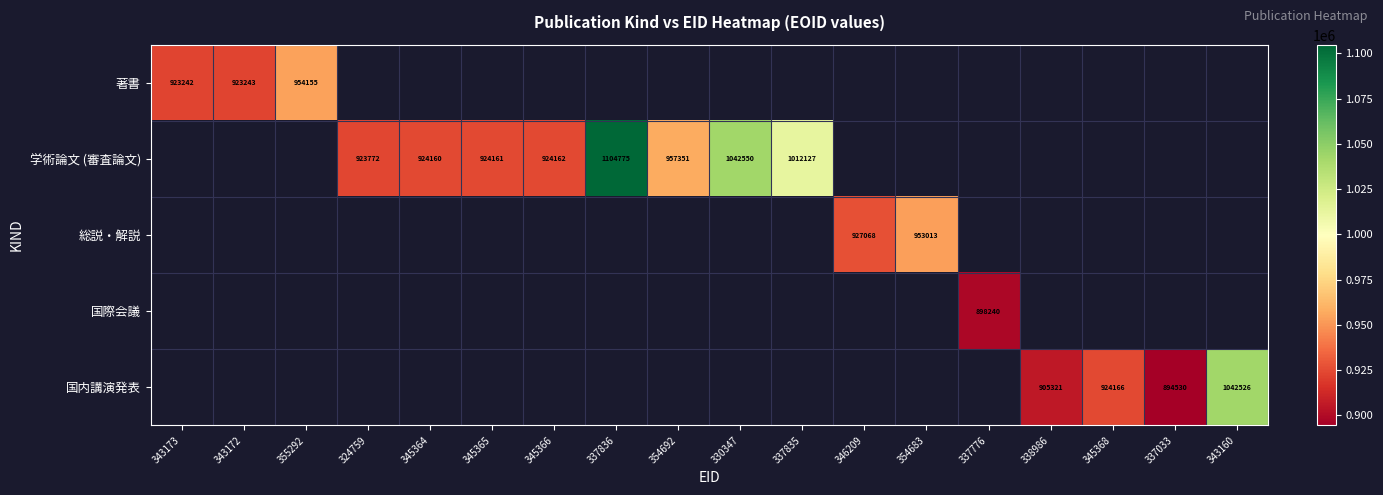

Is it true that 著書 equals 923243 at 343172?

True